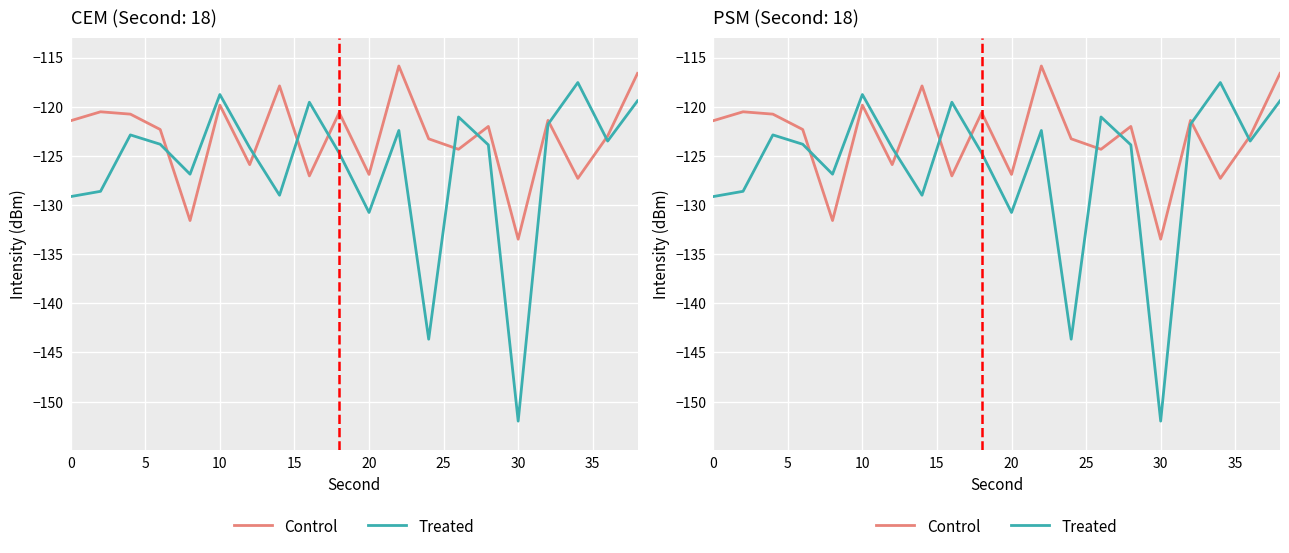

What is the sum of all Control values?

-2462.1